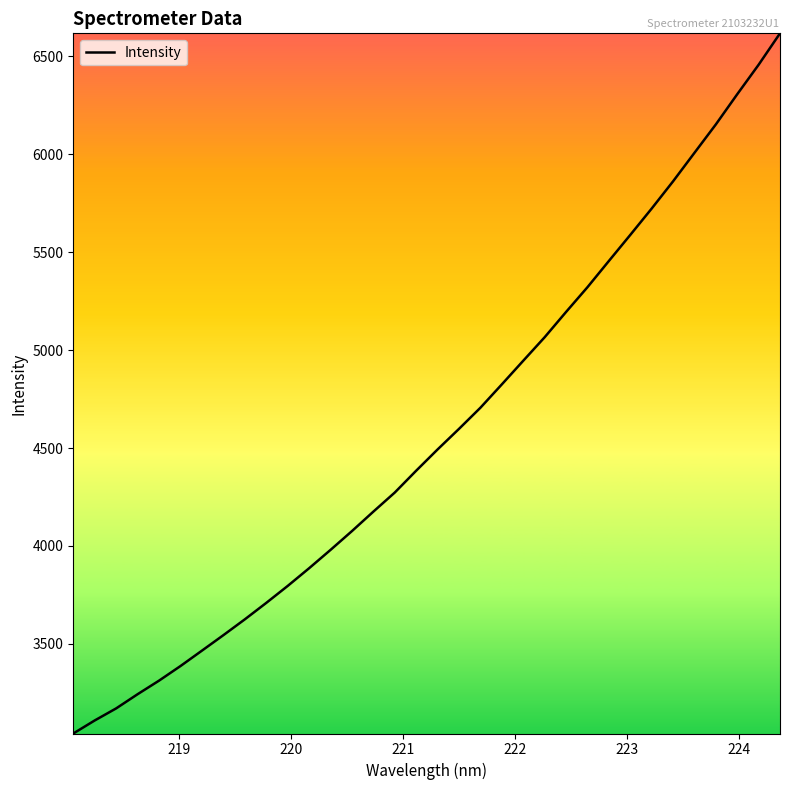

Count the number of categories in the chart.

34